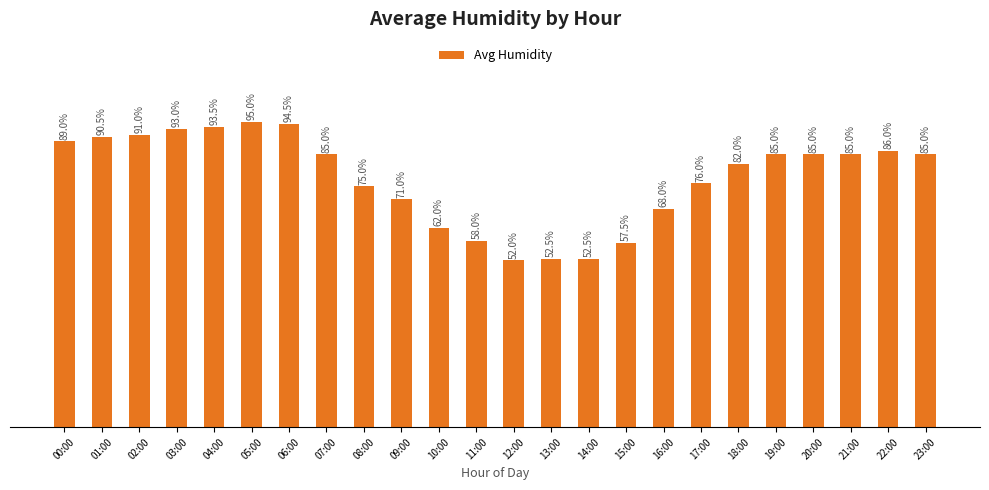

At which category does the chart reach its peak across all series?

05:00